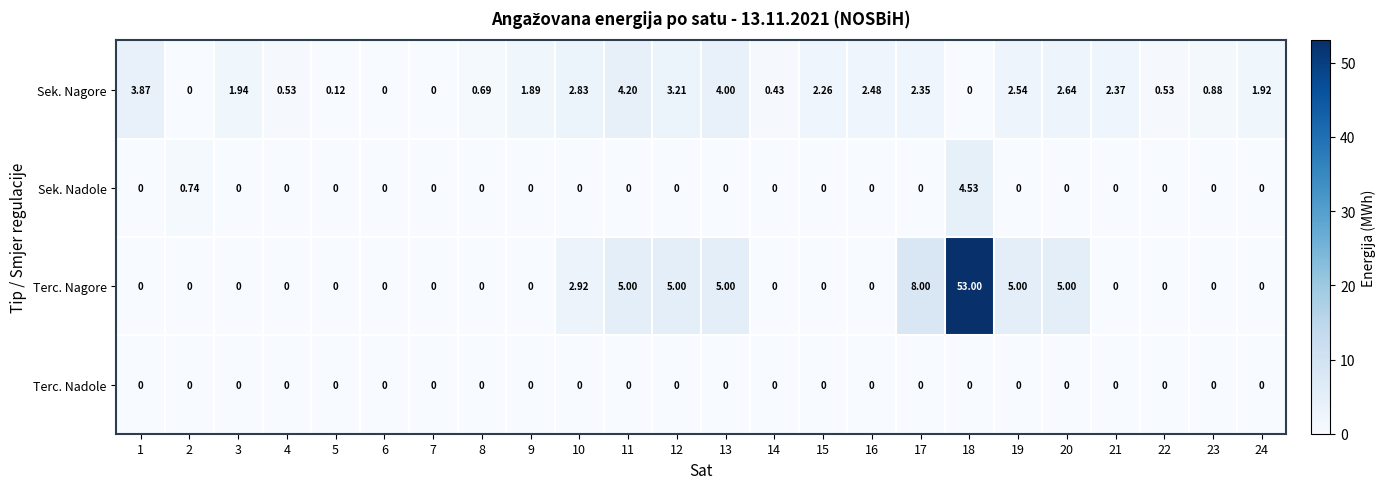

Which series changed the most between 9 and 10?

Terc. Nagore